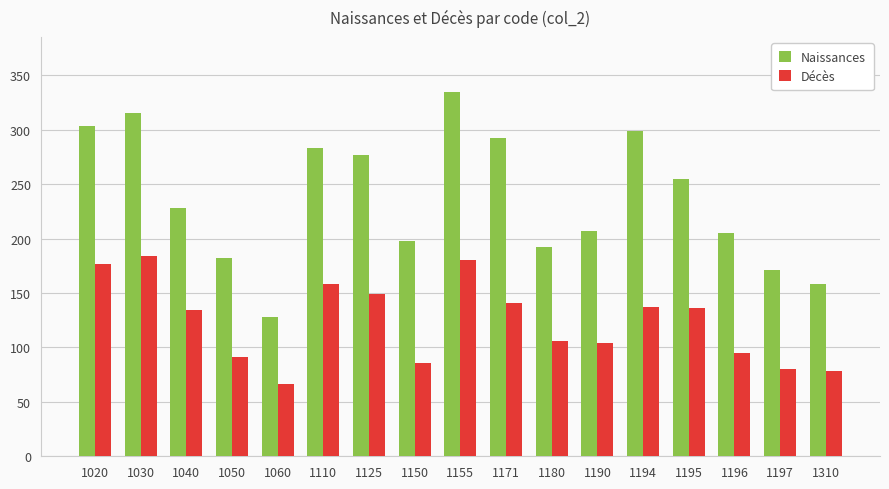

Which category has the highest value in the Décès series?

1030